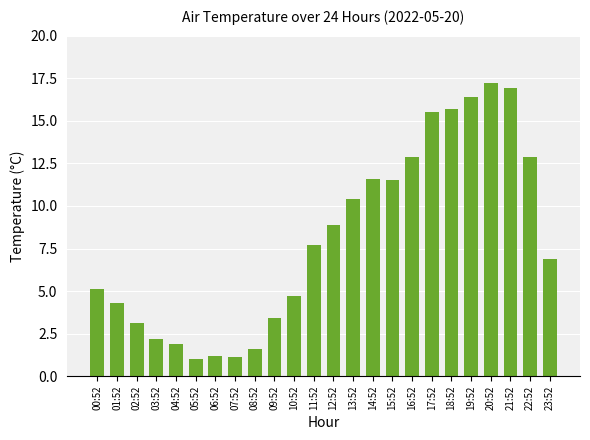

Reading right to left, extract all data points from this chart.

6.9	12.9	16.9	17.2	16.4	15.7	15.5	12.9	11.5	11.6	10.4	8.9	7.7	4.7	3.4	1.6	1.1	1.2	1.0	1.9	2.2	3.1	4.3	5.1